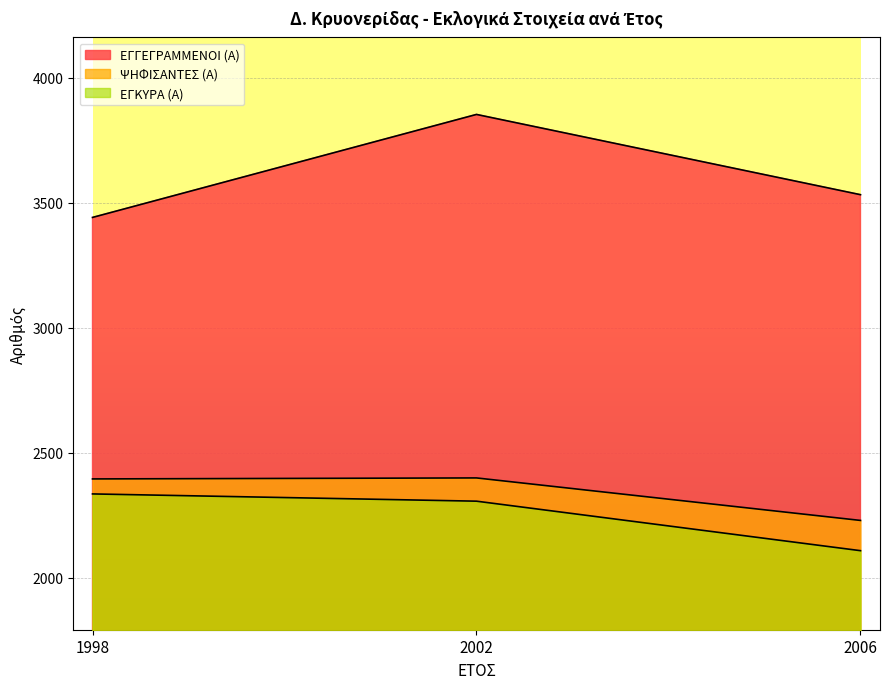

What is the total value across all series at 1998?

8171